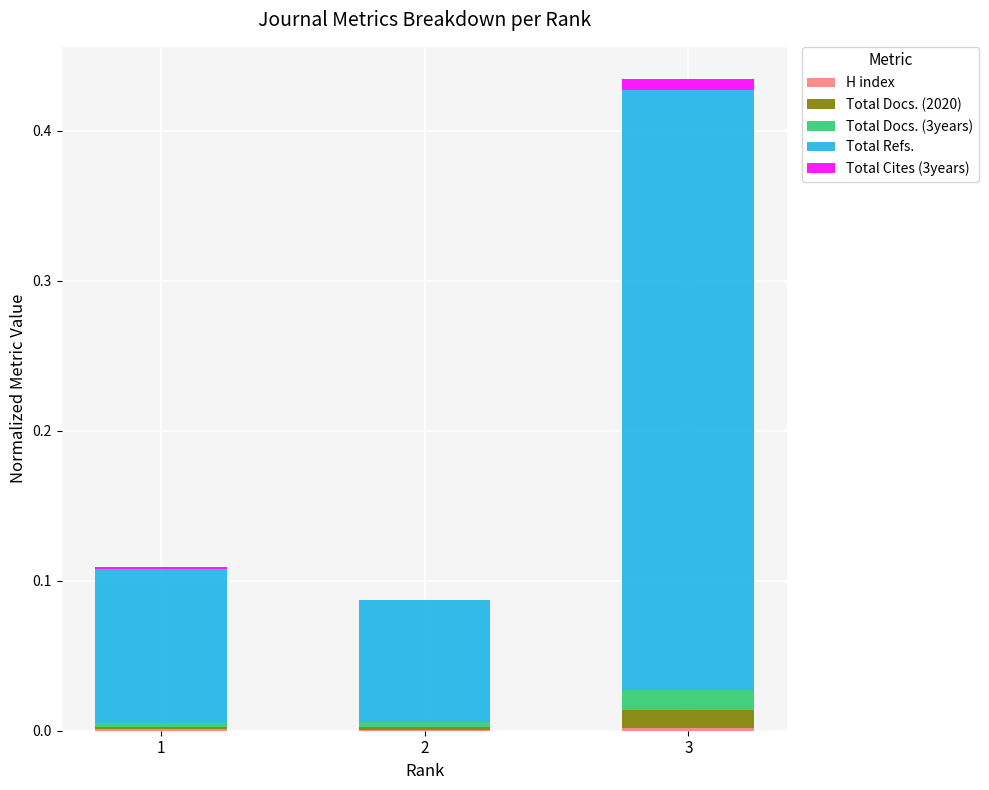

At which category is the sum across all series the highest?

3